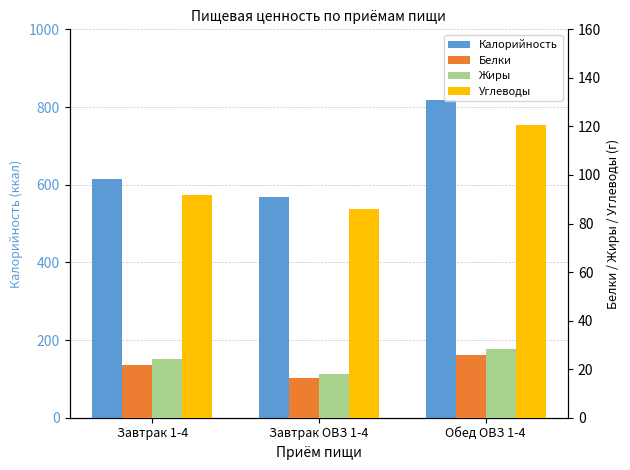

At which label does Углеводы reach its peak?

Обед ОВЗ 1-4